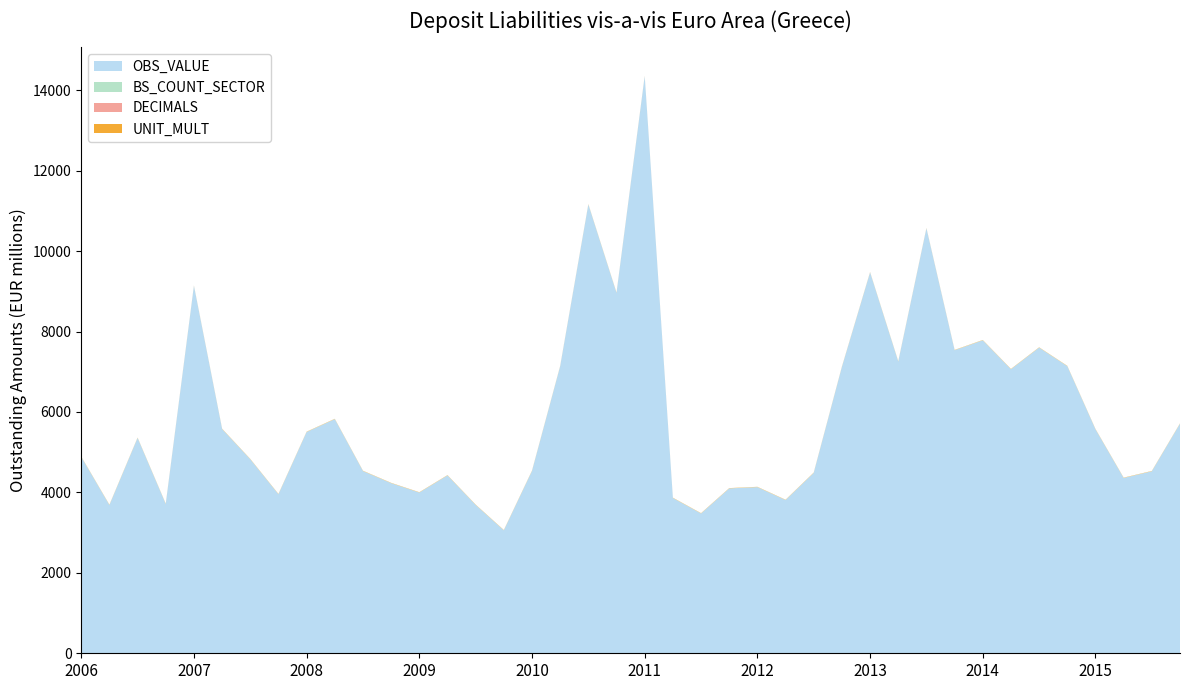

Reading left to right, transcribe all the data shown in this chart.

OBS_VALUE: 2006-Q1=4883.0	2006-Q2=3686.0	2006-Q3=5354.0	2006-Q4=3711.0	2007-Q1=9135.0	2007-Q2=5576.0	2007-Q3=4824.0	2007-Q4=3954.0	2008-Q1=5502.0	2008-Q2=5822.0	2008-Q3=4531.0	2008-Q4=4230.0	2009-Q1=3997.0	2009-Q2=4422.0	2009-Q3=3689.0	2009-Q4=3057.0	2010-Q1=4534.0	2010-Q2=7137.0	2010-Q3=11159.0	2010-Q4=8960.0	2011-Q1=14347.0	2011-Q2=3861.0	2011-Q3=3476.0	2011-Q4=4099.0	2012-Q1=4131.0	2012-Q2=3810.0	2012-Q3=4486.0	2012-Q4=7120.0	2013-Q1=9470.0	2013-Q2=7253.0	2013-Q3=10565.0	2013-Q4=7535.0	2014-Q1=7782.0	2014-Q2=7063.0	2014-Q3=7600.0	2014-Q4=7139.0	2015-Q1=5569.0	2015-Q2=4359.1	2015-Q3=4525.4	2015-Q4=5707.3
BS_COUNT_SECTOR: 2006-Q1=2110.0	2006-Q2=2110.0	2006-Q3=2110.0	2006-Q4=2110.0	2007-Q1=2110.0	2007-Q2=2110.0	2007-Q3=2110.0	2007-Q4=2110.0	2008-Q1=2110.0	2008-Q2=2110.0	2008-Q3=2110.0	2008-Q4=2110.0	2009-Q1=2110.0	2009-Q2=2110.0	2009-Q3=2110.0	2009-Q4=2110.0	2010-Q1=2110.0	2010-Q2=2110.0	2010-Q3=2110.0	2010-Q4=2110.0	2011-Q1=2110.0	2011-Q2=2110.0	2011-Q3=2110.0	2011-Q4=2110.0	2012-Q1=2110.0	2012-Q2=2110.0	2012-Q3=2110.0	2012-Q4=2110.0	2013-Q1=2110.0	2013-Q2=2110.0	2013-Q3=2110.0	2013-Q4=2110.0	2014-Q1=2110.0	2014-Q2=2110.0	2014-Q3=2110.0	2014-Q4=2110.0	2015-Q1=2110.0	2015-Q2=2110.0	2015-Q3=2110.0	2015-Q4=2110.0
DECIMALS: 2006-Q1=0.0	2006-Q2=0.0	2006-Q3=0.0	2006-Q4=0.0	2007-Q1=0.0	2007-Q2=0.0	2007-Q3=0.0	2007-Q4=0.0	2008-Q1=0.0	2008-Q2=0.0	2008-Q3=0.0	2008-Q4=0.0	2009-Q1=0.0	2009-Q2=0.0	2009-Q3=0.0	2009-Q4=0.0	2010-Q1=0.0	2010-Q2=0.0	2010-Q3=0.0	2010-Q4=0.0	2011-Q1=0.0	2011-Q2=0.0	2011-Q3=0.0	2011-Q4=0.0	2012-Q1=0.0	2012-Q2=0.0	2012-Q3=0.0	2012-Q4=0.0	2013-Q1=0.0	2013-Q2=0.0	2013-Q3=0.0	2013-Q4=0.0	2014-Q1=0.0	2014-Q2=0.0	2014-Q3=0.0	2014-Q4=0.0	2015-Q1=0.0	2015-Q2=0.0	2015-Q3=0.0	2015-Q4=0.0
UNIT_MULT: 2006-Q1=6.0	2006-Q2=6.0	2006-Q3=6.0	2006-Q4=6.0	2007-Q1=6.0	2007-Q2=6.0	2007-Q3=6.0	2007-Q4=6.0	2008-Q1=6.0	2008-Q2=6.0	2008-Q3=6.0	2008-Q4=6.0	2009-Q1=6.0	2009-Q2=6.0	2009-Q3=6.0	2009-Q4=6.0	2010-Q1=6.0	2010-Q2=6.0	2010-Q3=6.0	2010-Q4=6.0	2011-Q1=6.0	2011-Q2=6.0	2011-Q3=6.0	2011-Q4=6.0	2012-Q1=6.0	2012-Q2=6.0	2012-Q3=6.0	2012-Q4=6.0	2013-Q1=6.0	2013-Q2=6.0	2013-Q3=6.0	2013-Q4=6.0	2014-Q1=6.0	2014-Q2=6.0	2014-Q3=6.0	2014-Q4=6.0	2015-Q1=6.0	2015-Q2=6.0	2015-Q3=6.0	2015-Q4=6.0